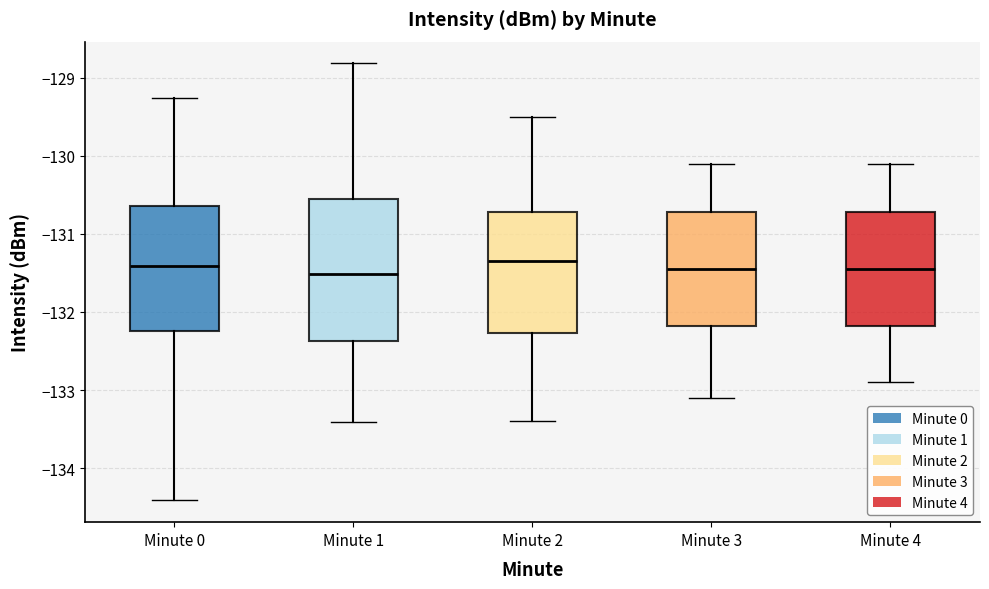

Reading left to right, transcribe this box plot: for each box, give where its median line is, the range the box spans, and where its two whiskers end, as read against the y-axis. The values are not printed on the chart, so give them approximately, as read against the axis.

Minute 0: median -131.4, box -132.2 to -130.6, whiskers -134.4 to -129.3
Minute 1: median -131.5, box -132.4 to -130.5, whiskers -133.4 to -128.8
Minute 2: median -131.3, box -132.3 to -130.7, whiskers -133.4 to -129.5
Minute 3: median -131.4, box -132.2 to -130.7, whiskers -133.1 to -130.1
Minute 4: median -131.4, box -132.2 to -130.7, whiskers -132.9 to -130.1